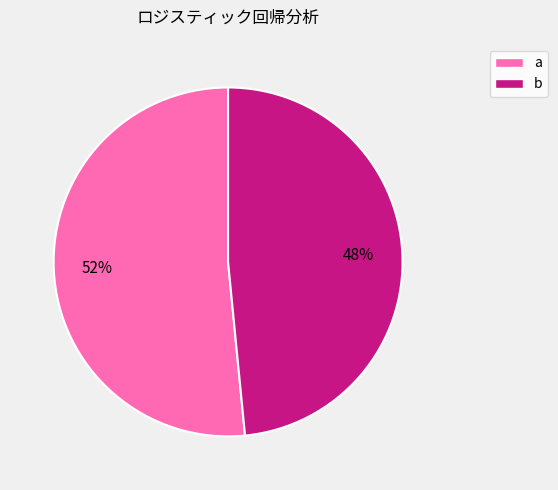

Is it true that b is 61% of the pie?

False